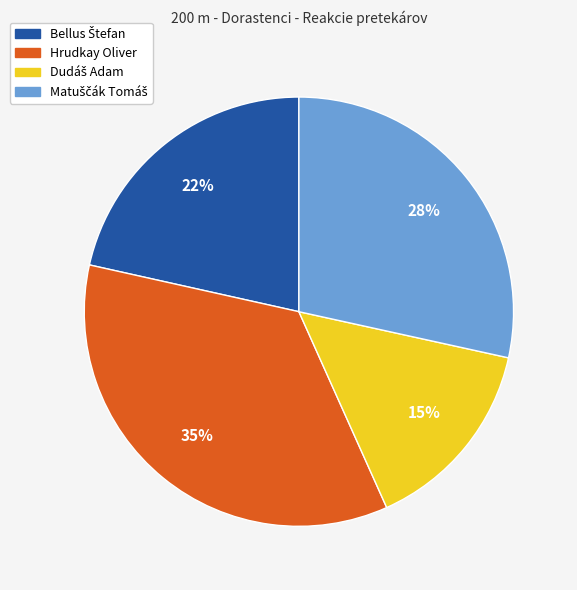

To the nearest percent, what portion does Hrudkay Oliver represent?

35%